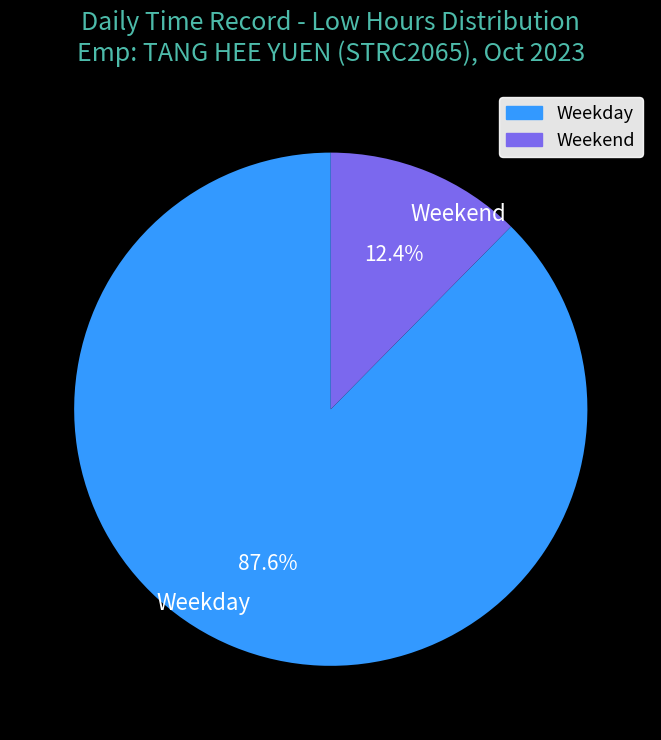

What is the ratio of the value at Weekday to the value at Weekend?

7.1